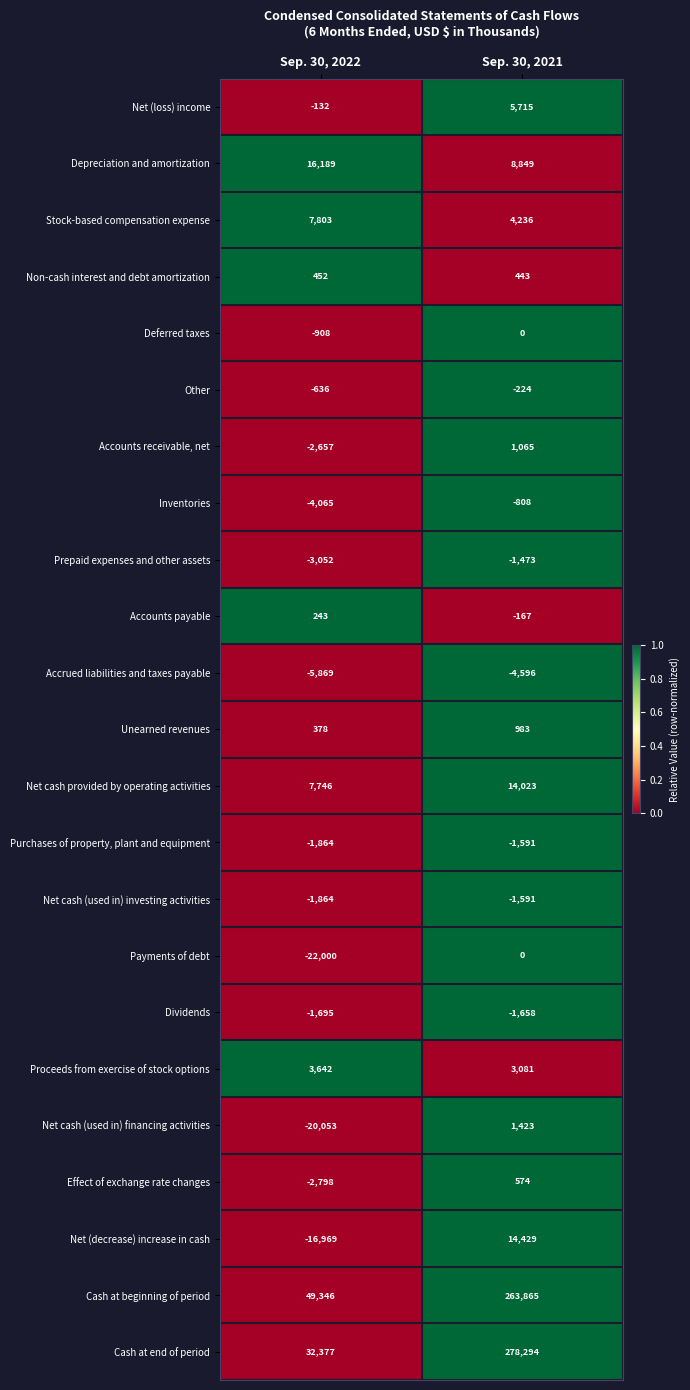

Where is Other nearest to the value -430?

Sep. 30, 2022